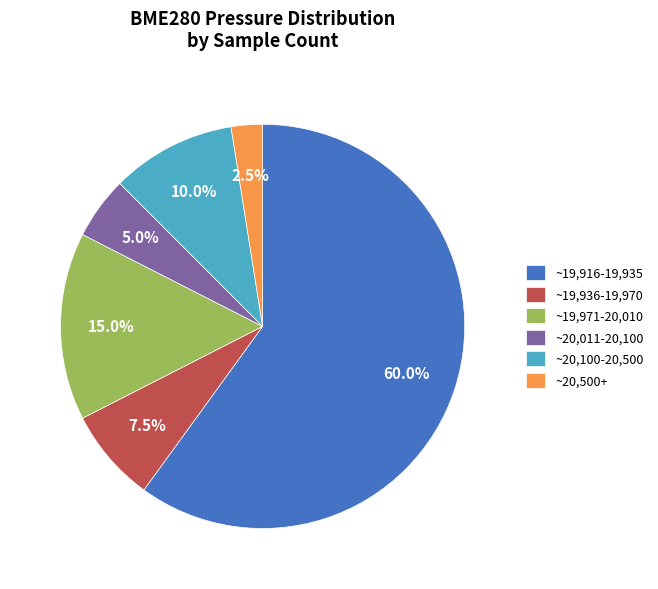

Between ~20,011-20,100 and ~19,971-20,010, which is larger?

~19,971-20,010